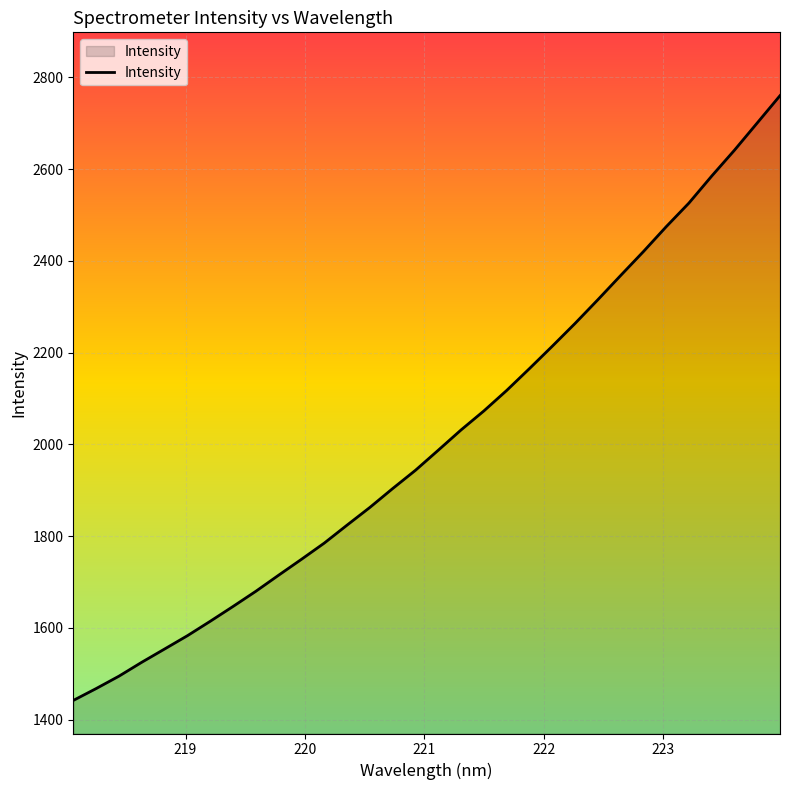

What is the smallest value displayed?

1441.6